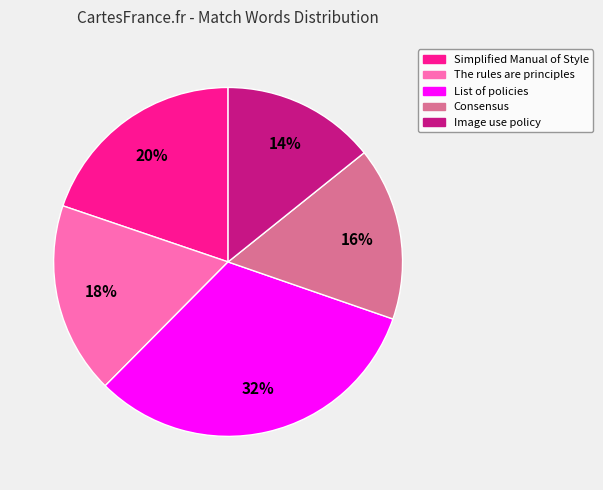

Rank the categories by value from highest to lowest.

List of policies, Simplified Manual of Style, The rules are principles, Consensus, Image use policy